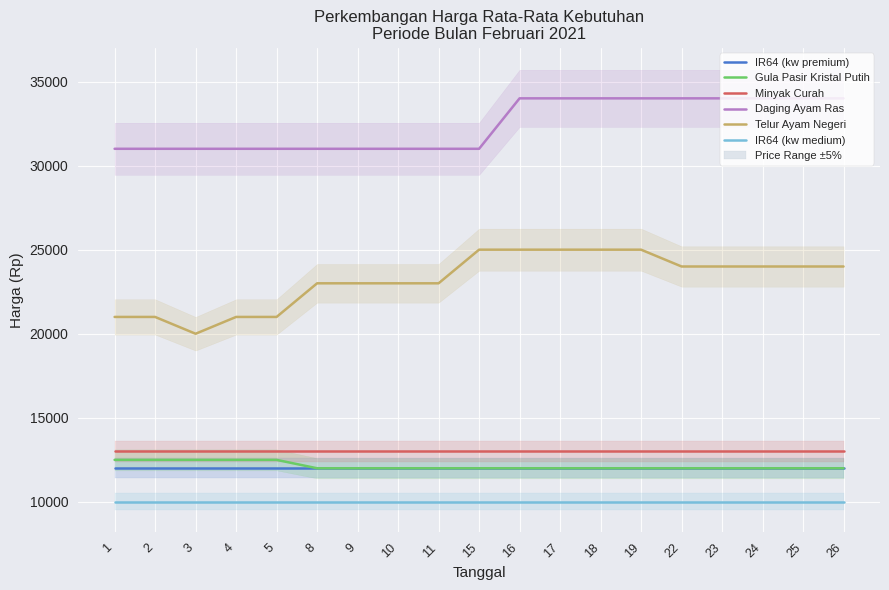

Reading left to right, transcribe all the data shown in this chart.

IR64 (kw premium): 12000	12000	12000	12000	12000	12000	12000	12000	12000	12000	12000	12000	12000	12000	12000	12000	12000	12000	12000
Gula Pasir Kristal Putih: 12500	12500	12500	12500	12500	12000	12000	12000	12000	12000	12000	12000	12000	12000	12000	12000	12000	12000	12000
Minyak Curah: 13000	13000	13000	13000	13000	13000	13000	13000	13000	13000	13000	13000	13000	13000	13000	13000	13000	13000	13000
Daging Ayam Ras: 31000	31000	31000	31000	31000	31000	31000	31000	31000	31000	34000	34000	34000	34000	34000	34000	34000	34000	34000
Telur Ayam Negeri: 21000	21000	20000	21000	21000	23000	23000	23000	23000	25000	25000	25000	25000	25000	24000	24000	24000	24000	24000
IR64 (kw medium): 10000	10000	10000	10000	10000	10000	10000	10000	10000	10000	10000	10000	10000	10000	10000	10000	10000	10000	10000